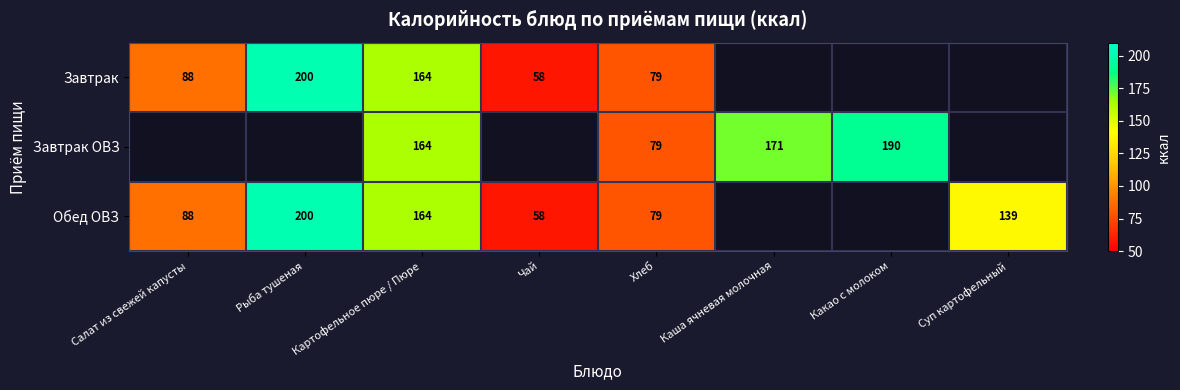

True or false: Завтрак ОВЗ has a value of 235 at Картофельное пюре / Пюре.

False